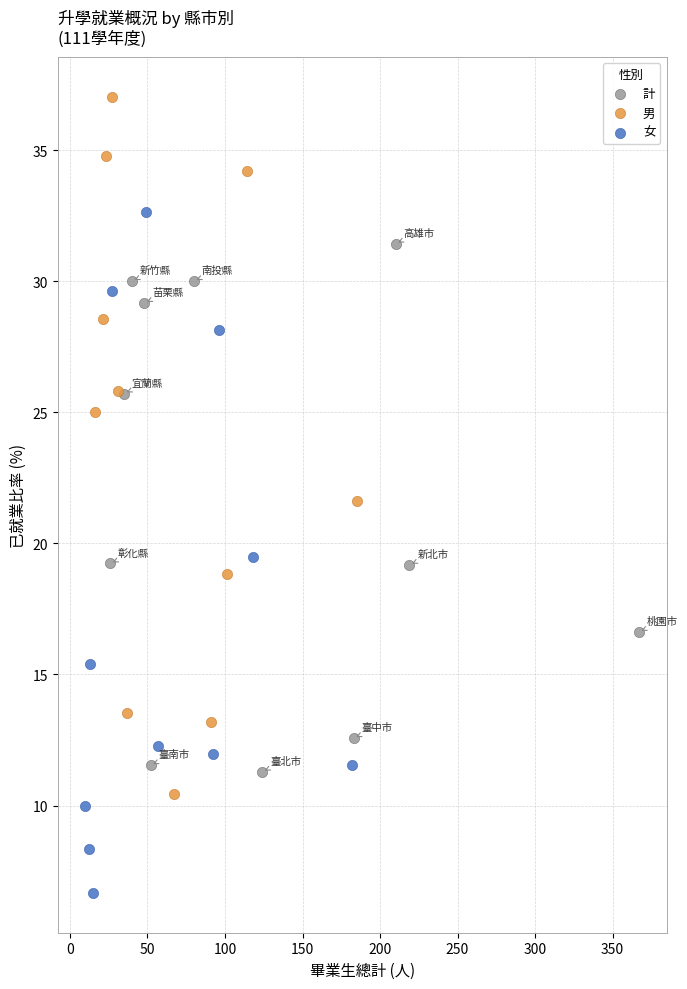

What are all the series names shown in the legend?

計, 男, 女